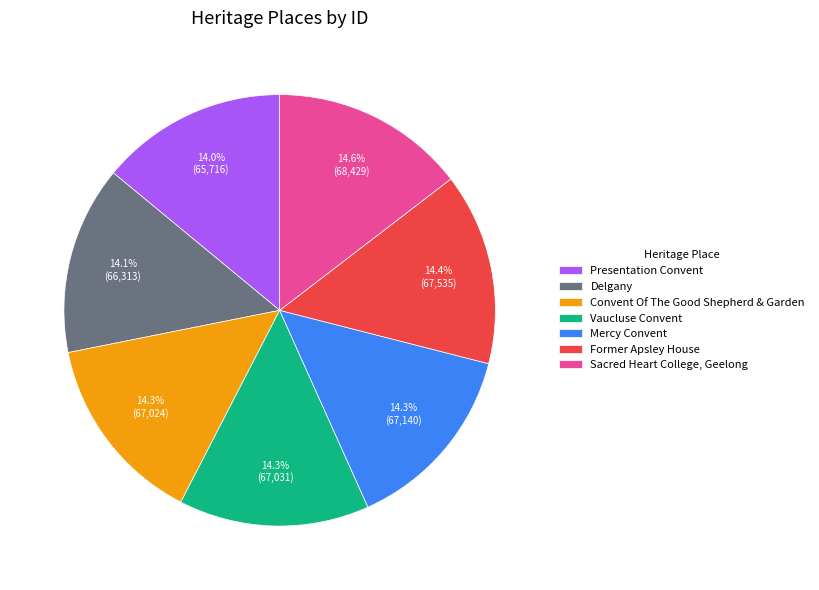

To the nearest percent, what is the average slice percentage?

14%